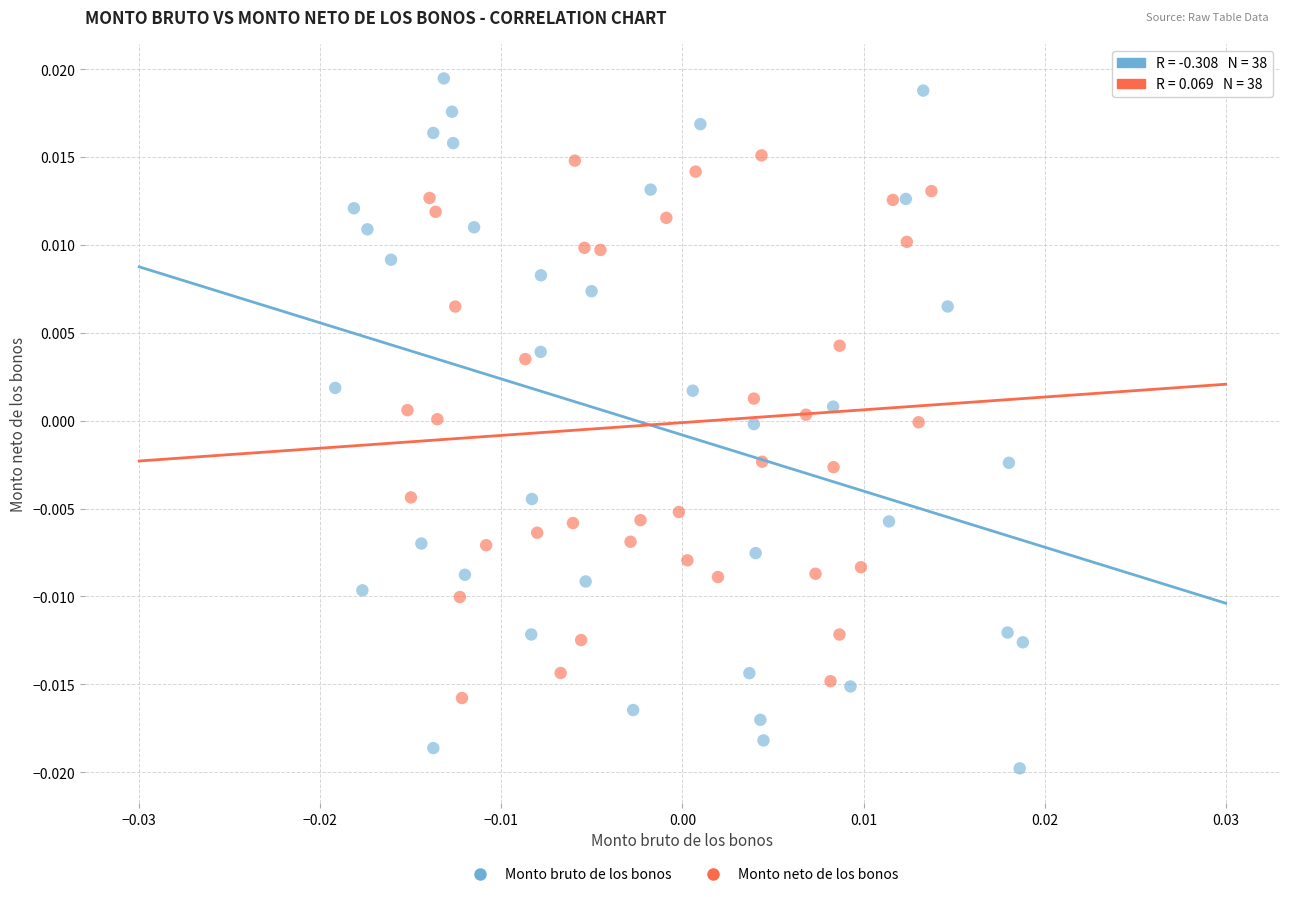

Which series has the largest Y range (max minus min)?

Monto bruto de los bonos